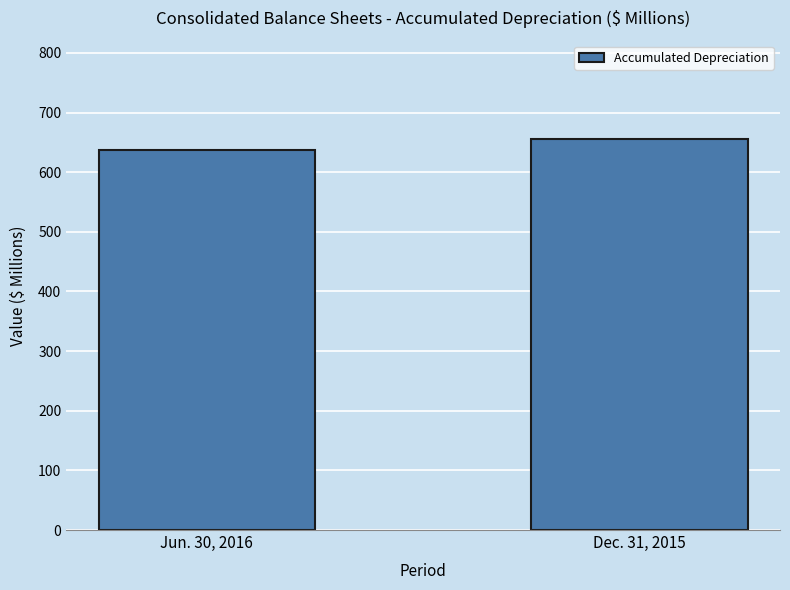

List the labels in order of value, smallest first.

Jun. 30, 2016, Dec. 31, 2015